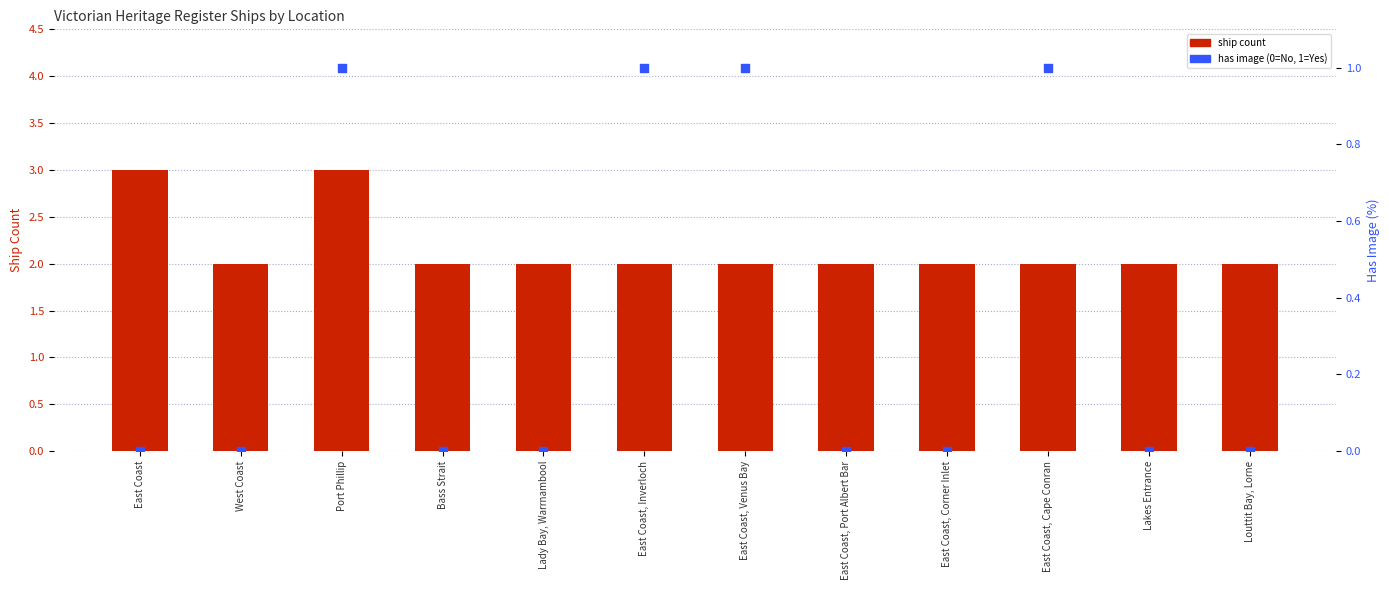

What is the total value across all series at East Coast?

3